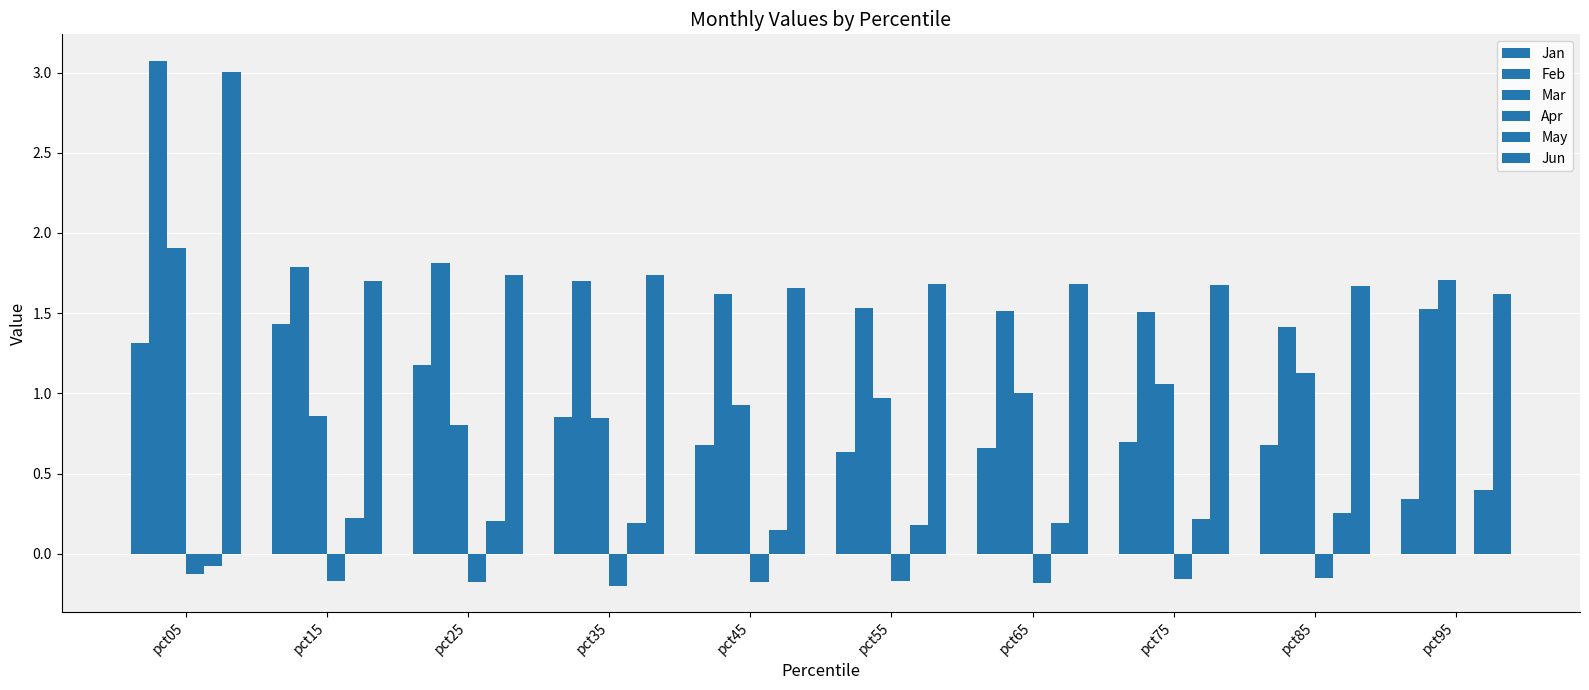

What is the average value of the May series?

0.2